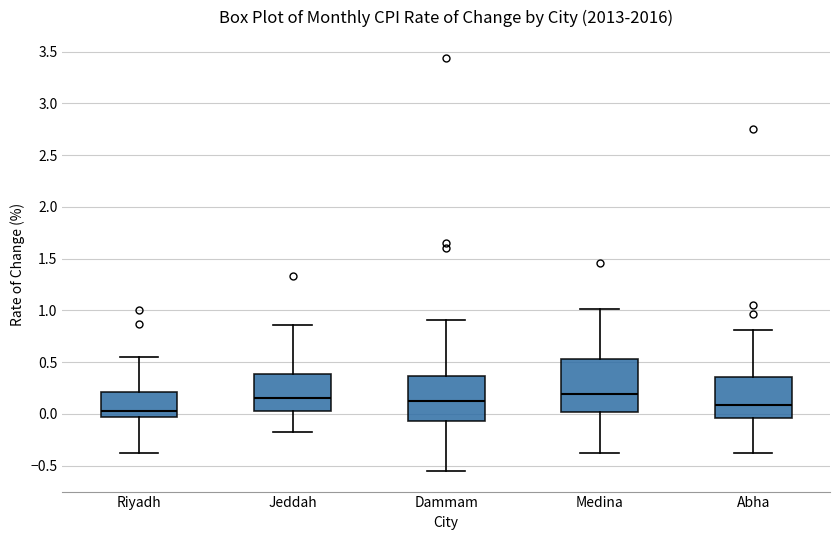

Which box is the tallest, from its lower edge to its upper edge?

Medina